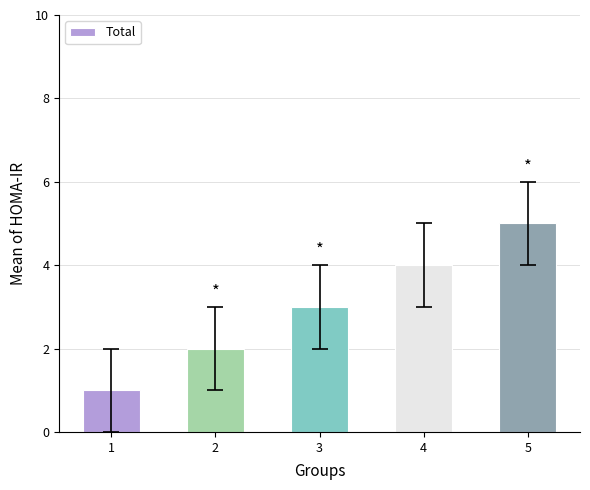

Is it true that the value at 2 is 2?

True